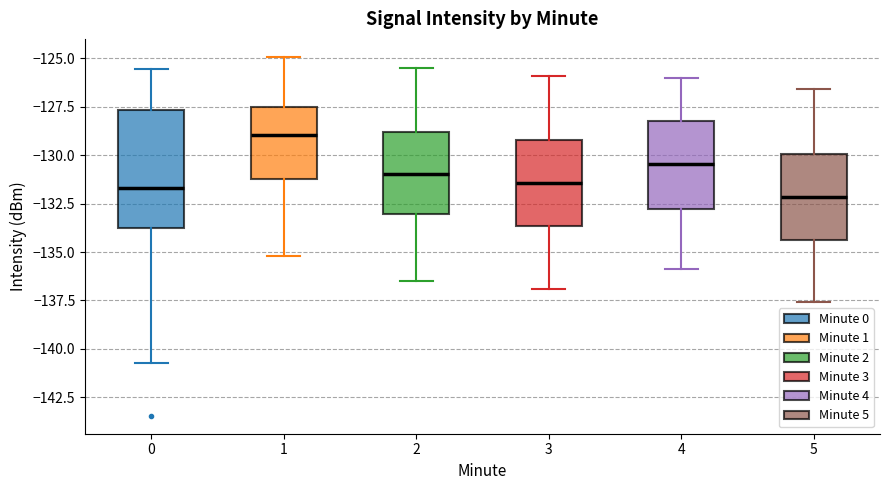

Reading left to right, read every box against the y-axis: the position of its median line, the range the box covers, and the ends of its whiskers. The values are not printed on the chart, so give them approximately, as read against the axis.

0: median -131.5, box -134.0 to -127.5, whiskers -140.5 to -125.5
1: median -129.0, box -131.0 to -127.5, whiskers -135.0 to -125.0
2: median -131.0, box -133.0 to -129.0, whiskers -136.5 to -125.5
3: median -131.5, box -133.5 to -129.0, whiskers -137.0 to -126.0
4: median -130.5, box -133.0 to -128.0, whiskers -136.0 to -126.0
5: median -132.0, box -134.5 to -130.0, whiskers -137.5 to -126.5